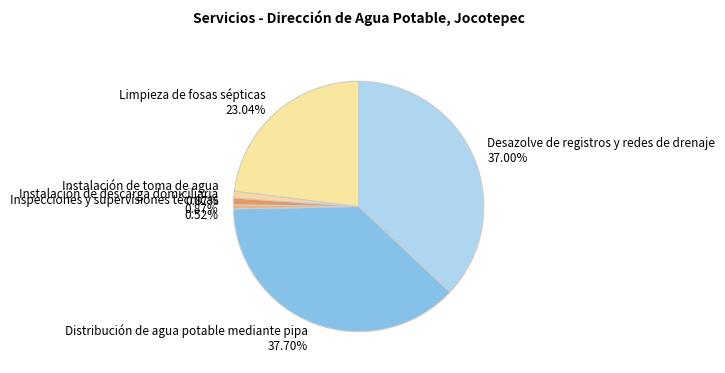

Is the sum of Instalación de toma de agua 0.87% and Inspecciones y supervisiones técnicas 0.52% greater than half?

No